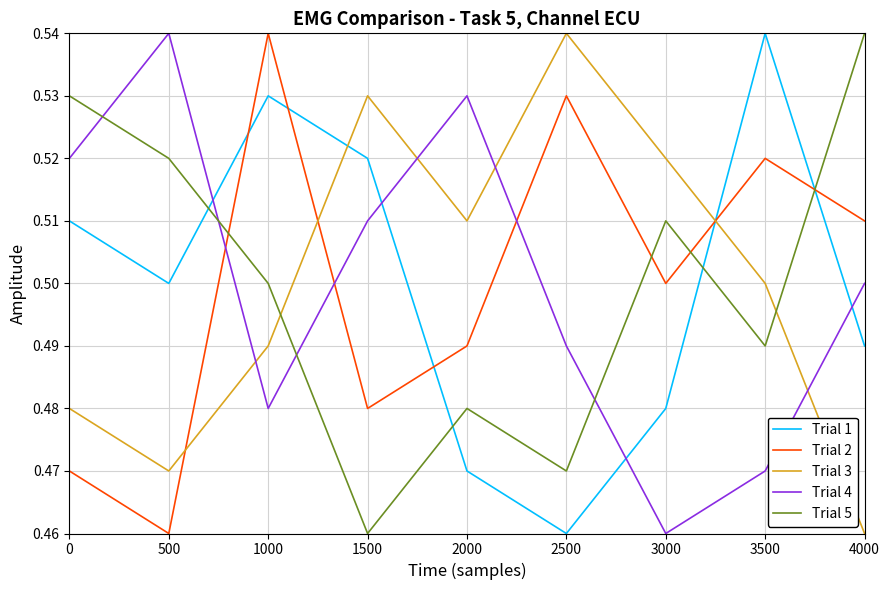

Which series ends up on top after the final intersection of Trial 2 and Trial 4?

Trial 2